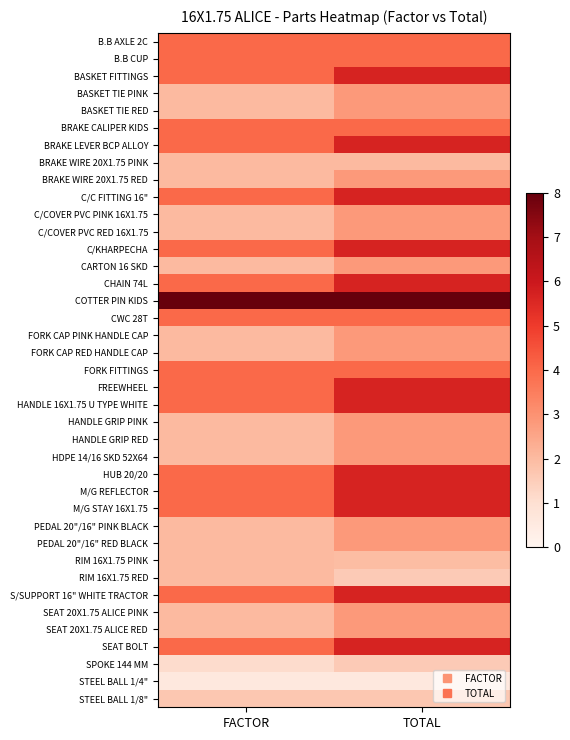

What is the total value across all series at TOTAL?

148.2